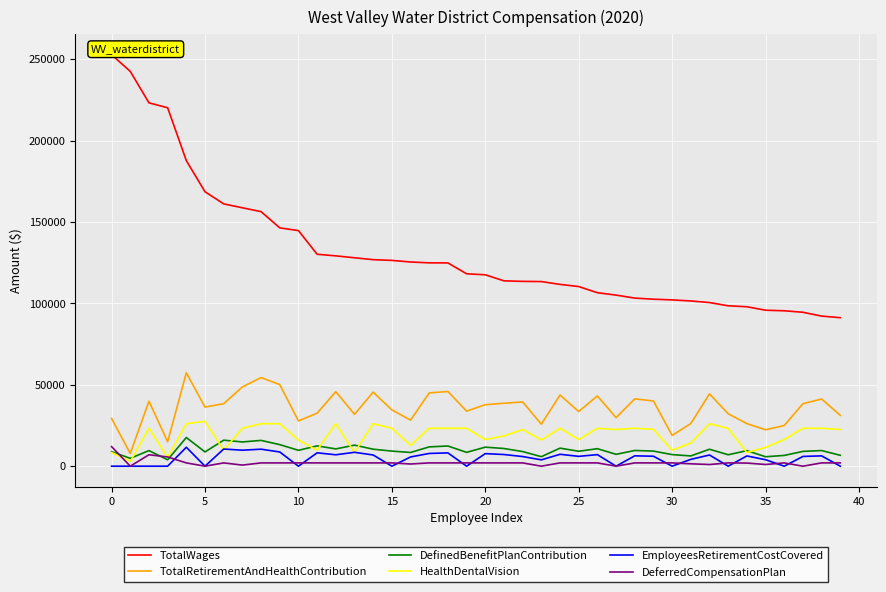

How many distinct data groups are displayed?

6